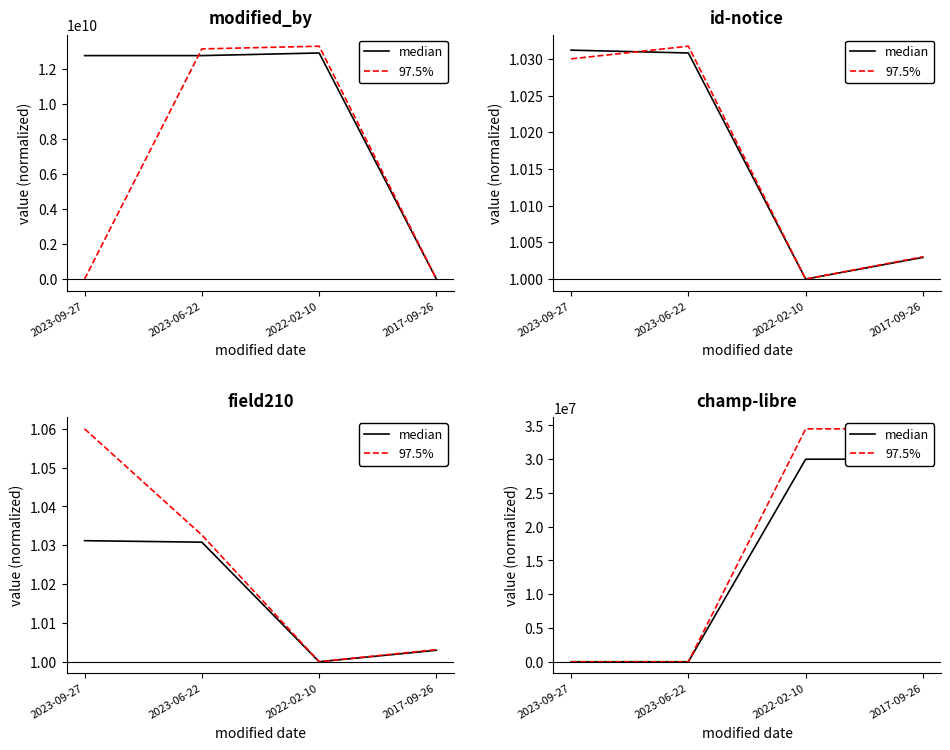

True or false: median and 97.5% intersect in this chart.

False